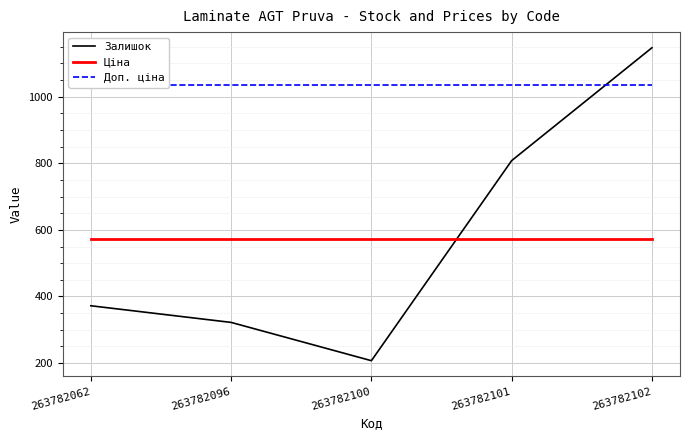

Is the value of Залишок at 263782096 greater than the value of Доп. ціна at 263782096?

No